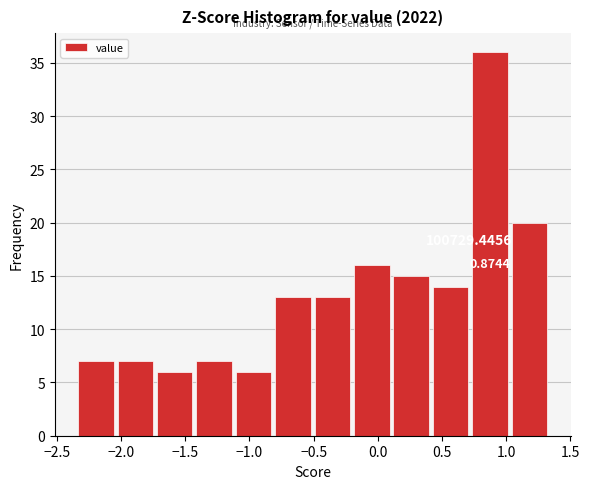

Over which range of the x-axis is the bar tallest?

0.70 to 1.05